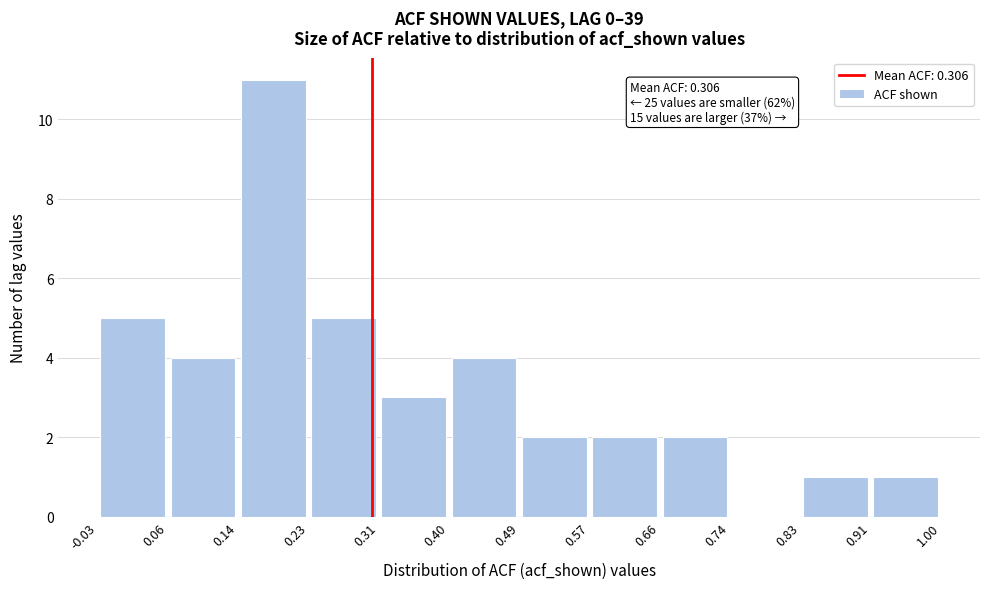

Over which range of the x-axis is the bar tallest?

0.14 to 0.23